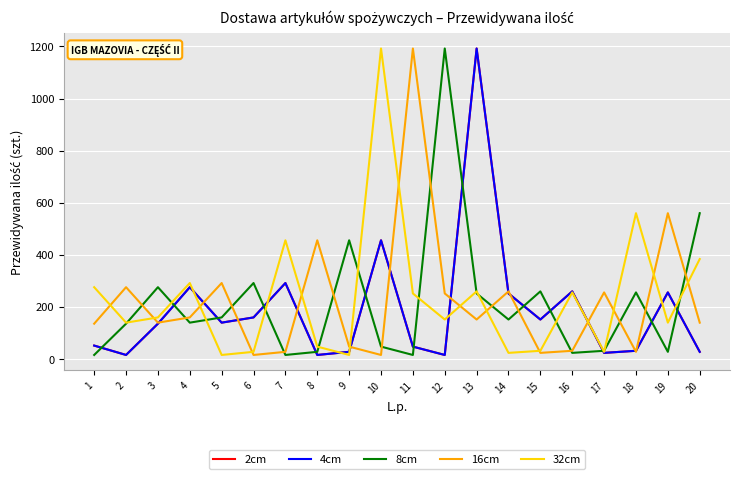

True or false: 2cm and 8cm intersect in this chart.

True